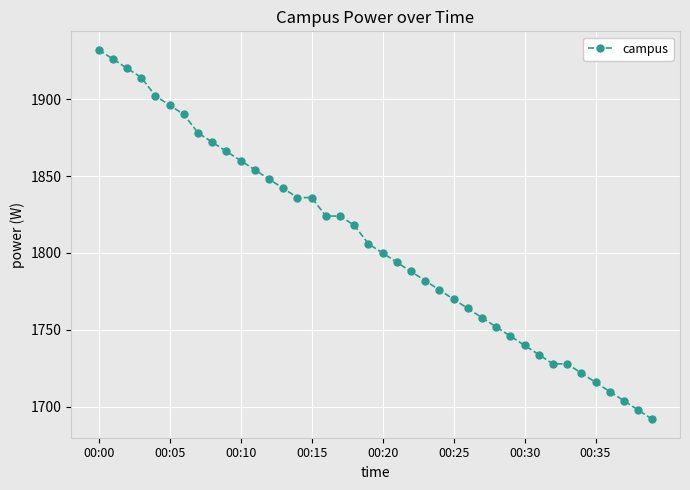

What is the value of the 17th point from the left?

1824